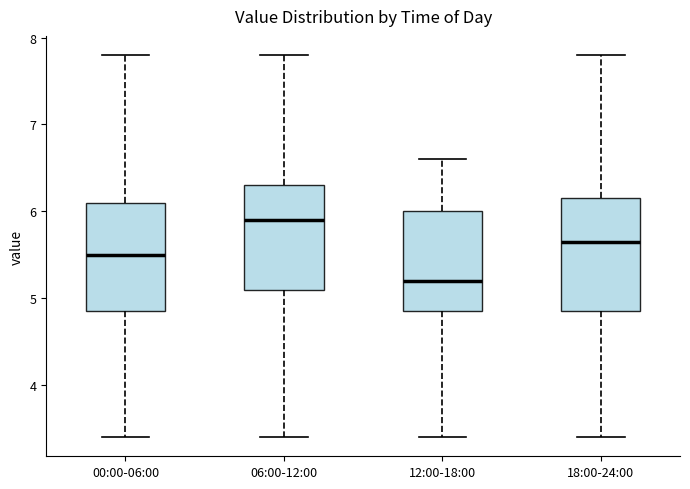

Where is the lower edge of the box for 18:00-24:00 on the y-axis? The values are not printed on the chart, so give them approximately, as read against the axis.

4.9